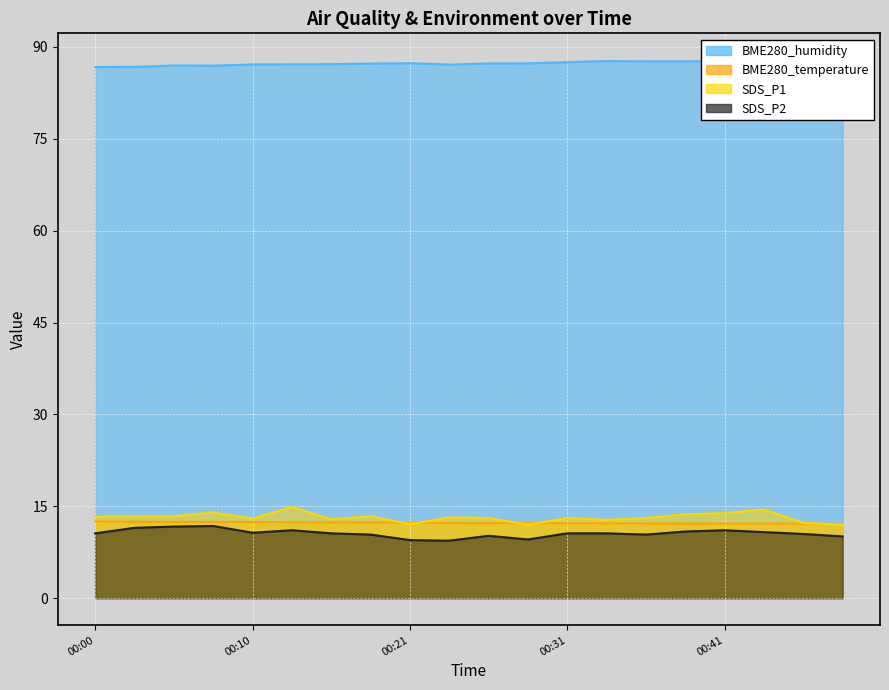

What is the sum of all BME280_temperature values?

246.2